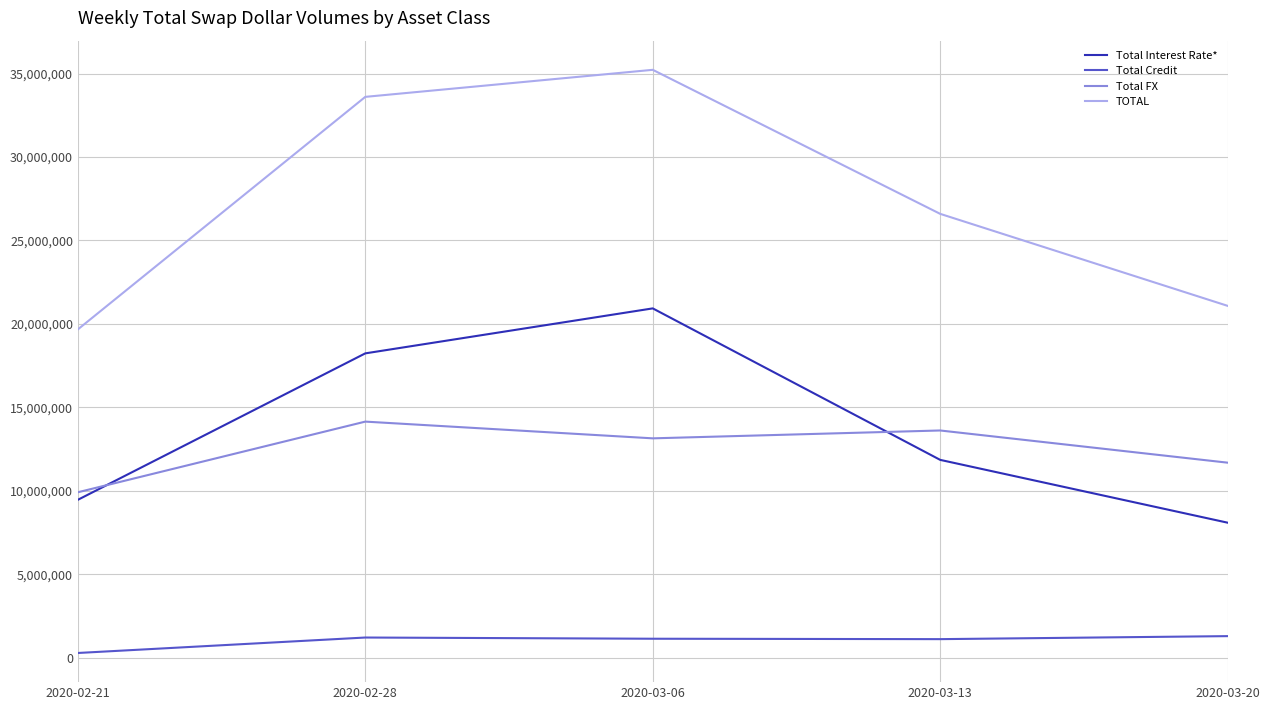

True or false: Total FX and Total Interest Rate* cross at least once.

True